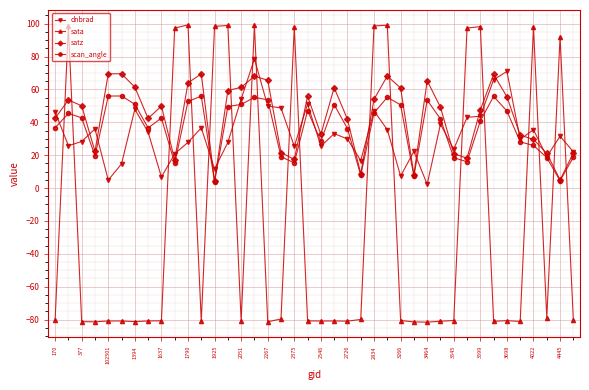

True or false: sata has more than 2 interior local peaks.

True